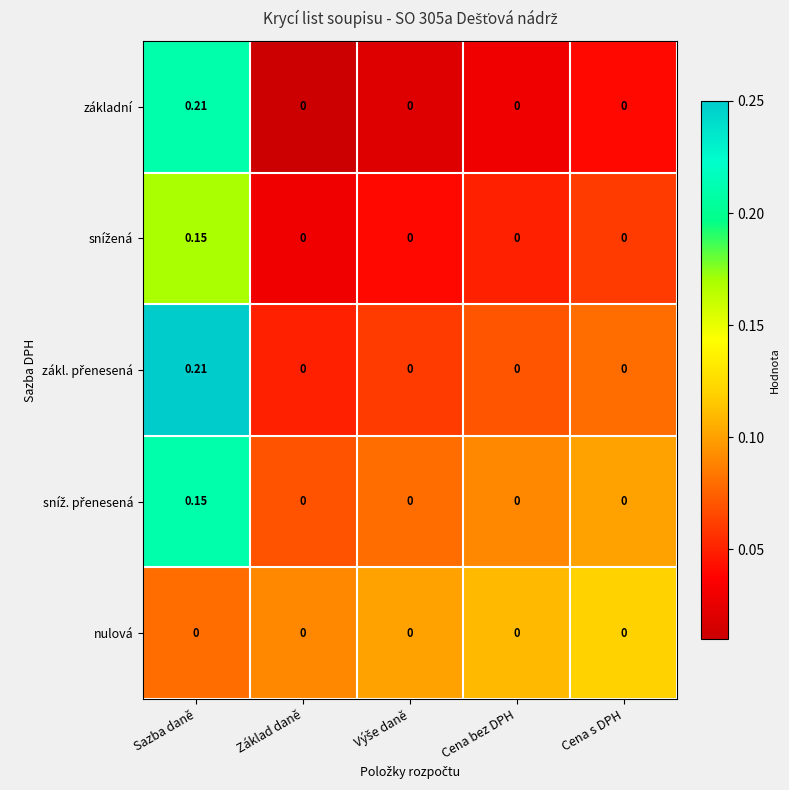

At which category is the sum across all series the highest?

Sazba daně